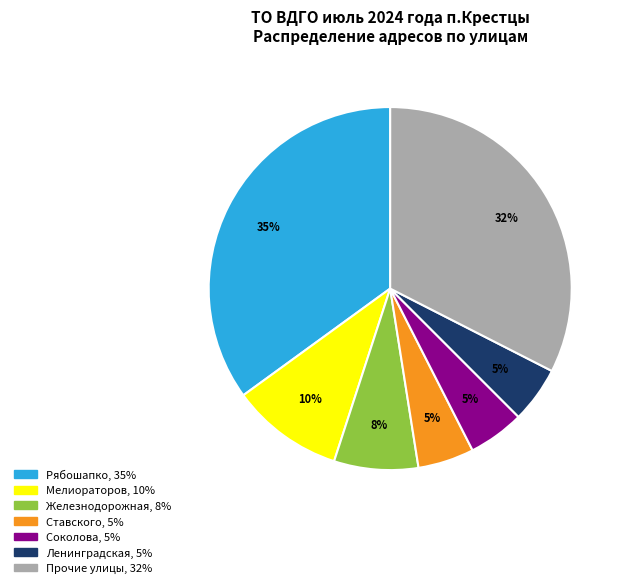

Does any single category account for the majority?

No